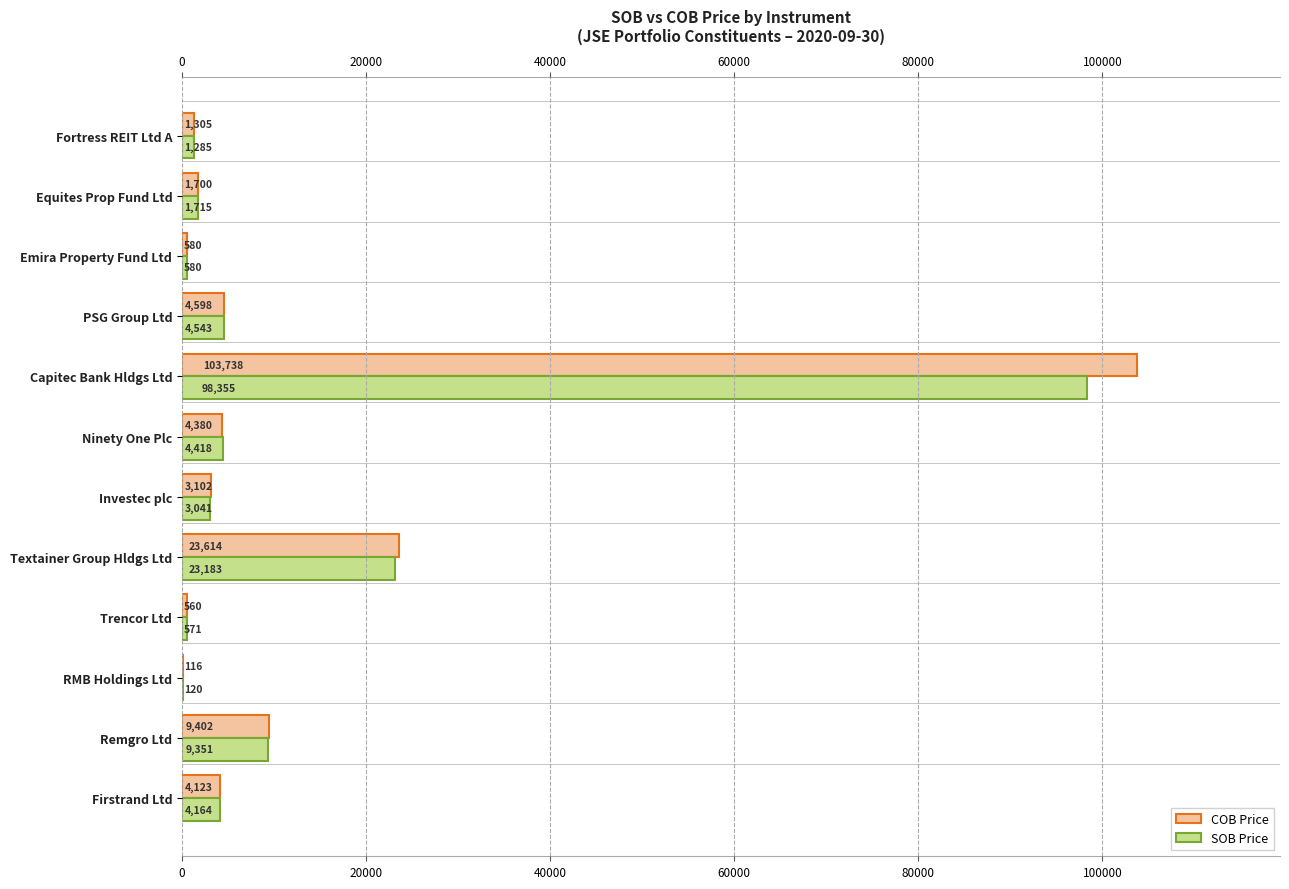

What is the sum of the COB Price values at Capitec Bank Hldgs Ltd and Remgro Ltd?

113140